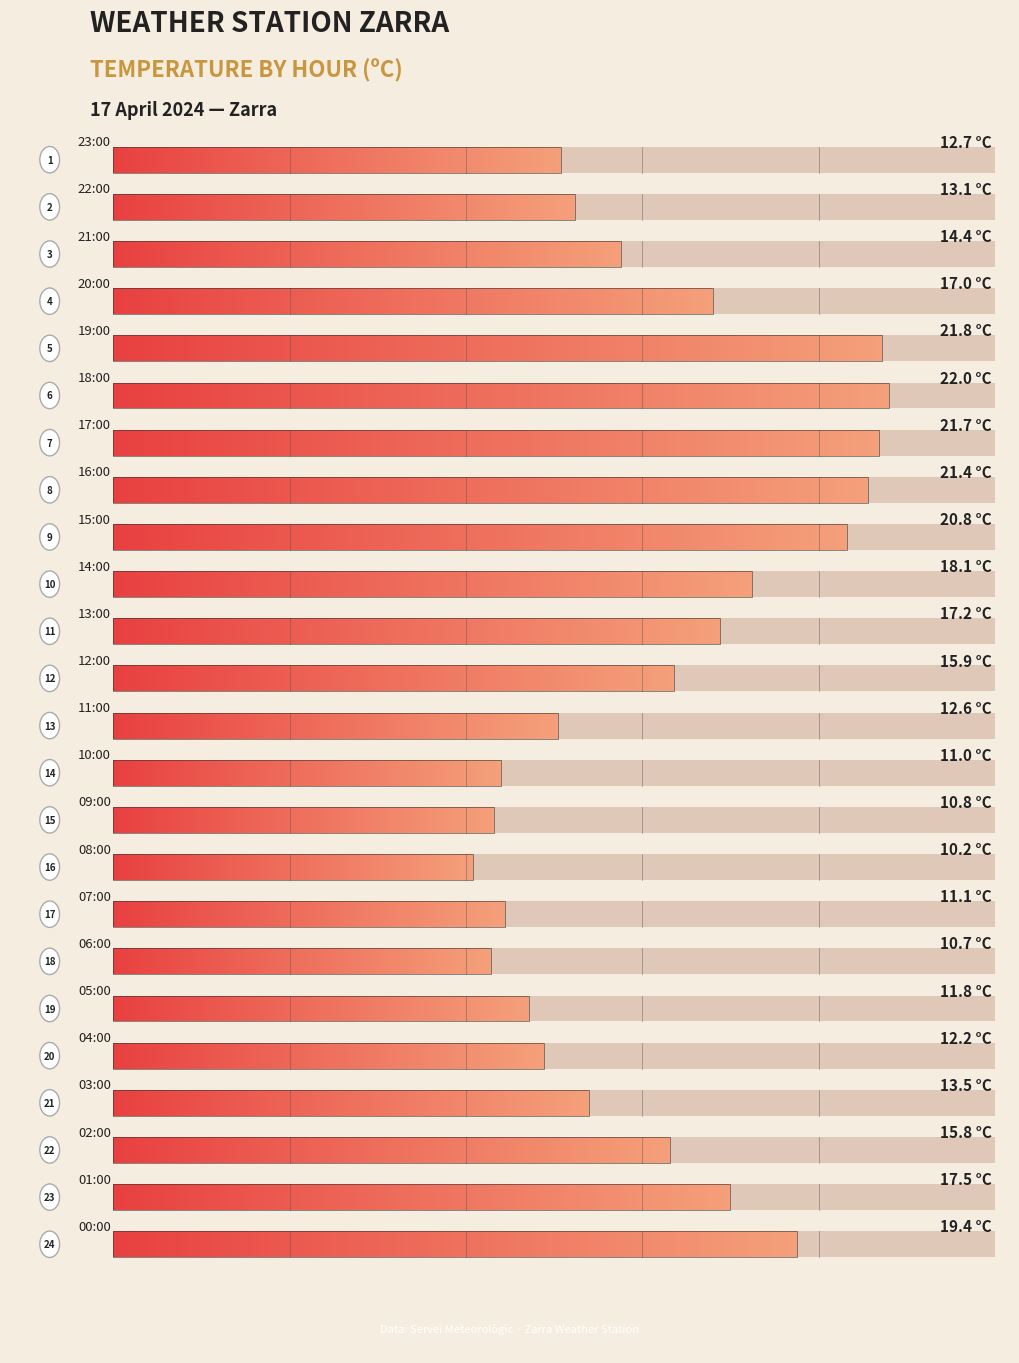

What is the approximate value at 23:00?

12.7